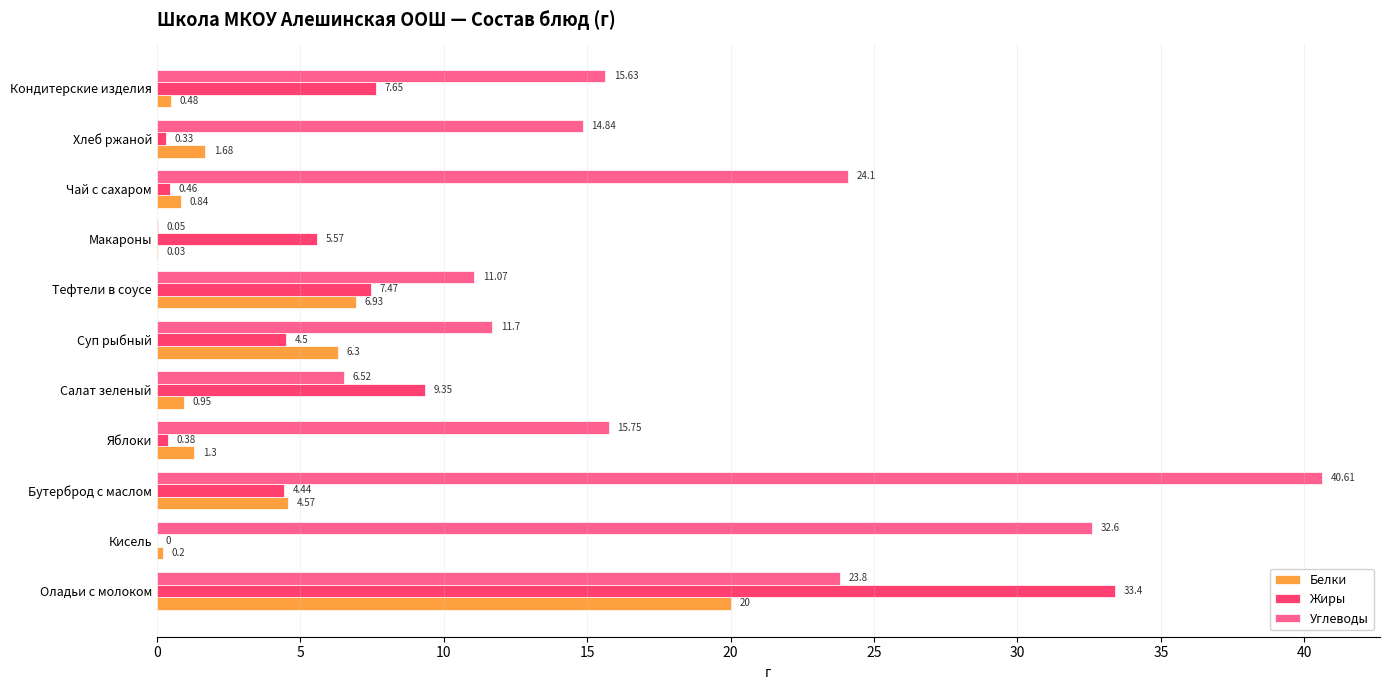

Which series changed the most between Оладьи с молоком and Яблоки?

Жиры